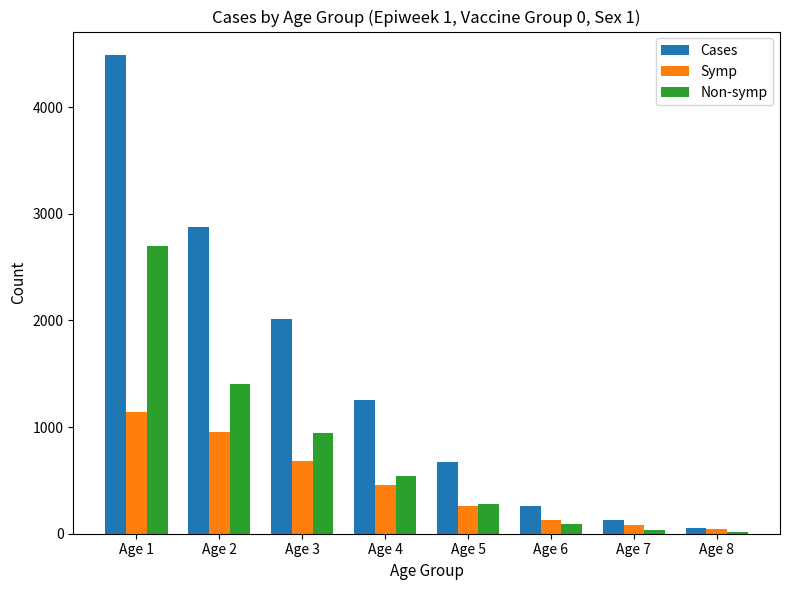

Is it true that Non-symp equals 282 at Age 5?

True